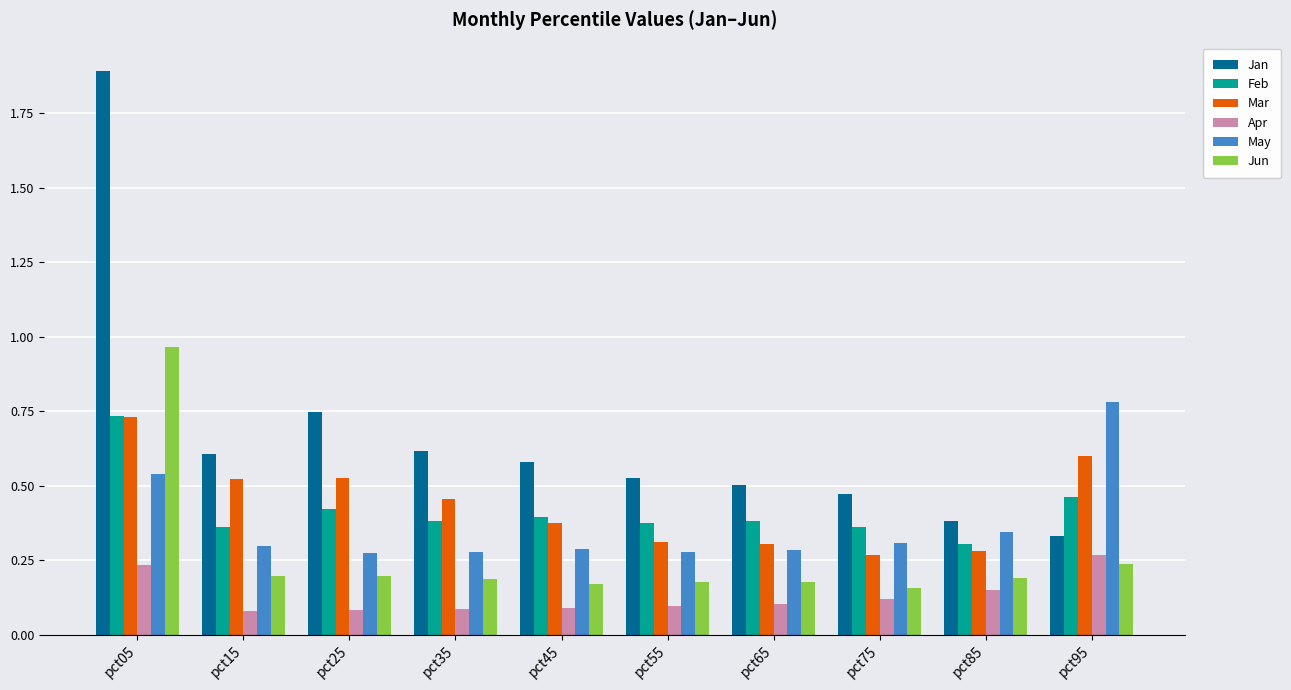

At which label does Feb reach its peak?

pct05